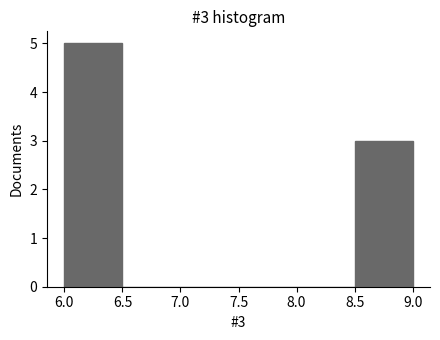

Which range on the x-axis has the tallest bar?

6.0 to 6.5